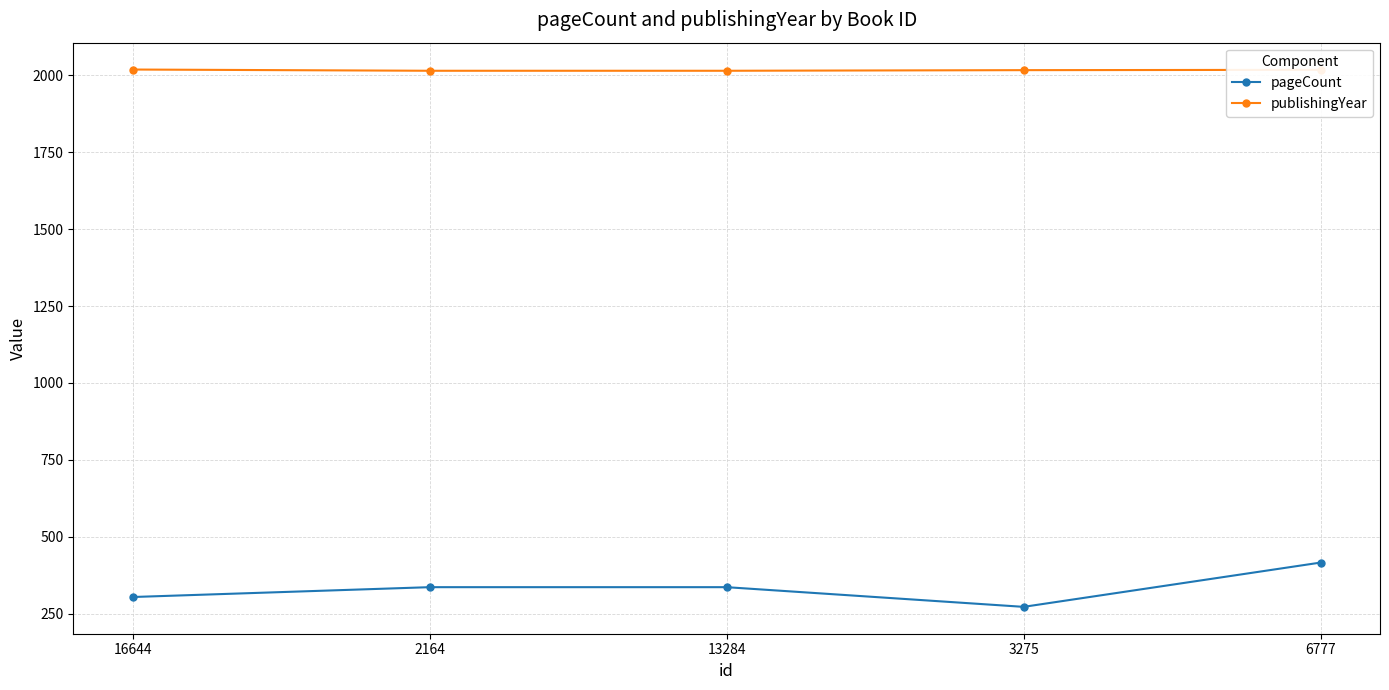

Which series has the widest spread of values?

pageCount